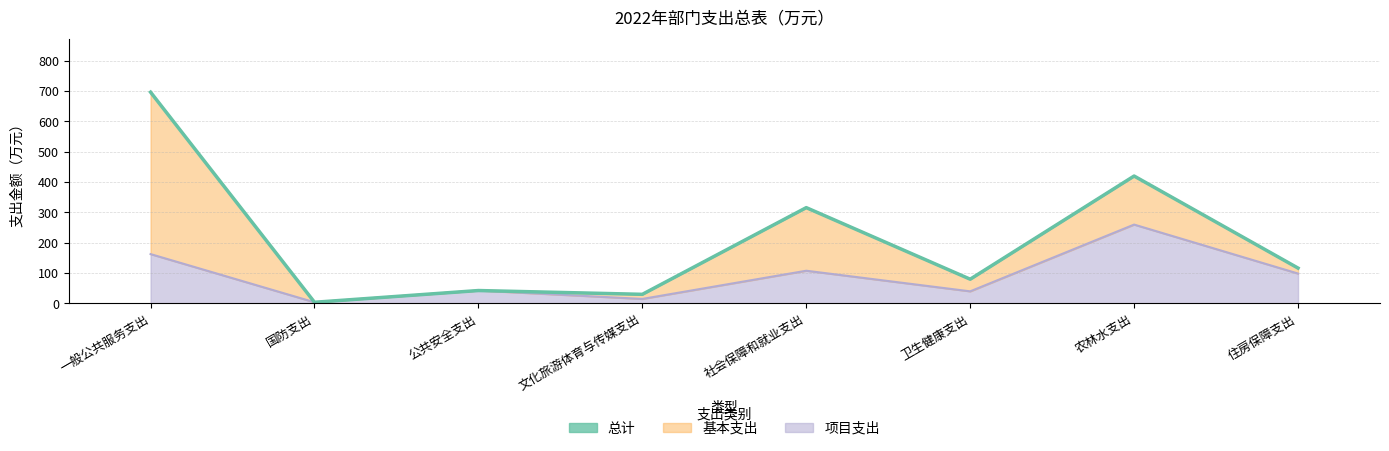

What is the change in value from 卫生健康支出 to 住房保障支出?

+36.6